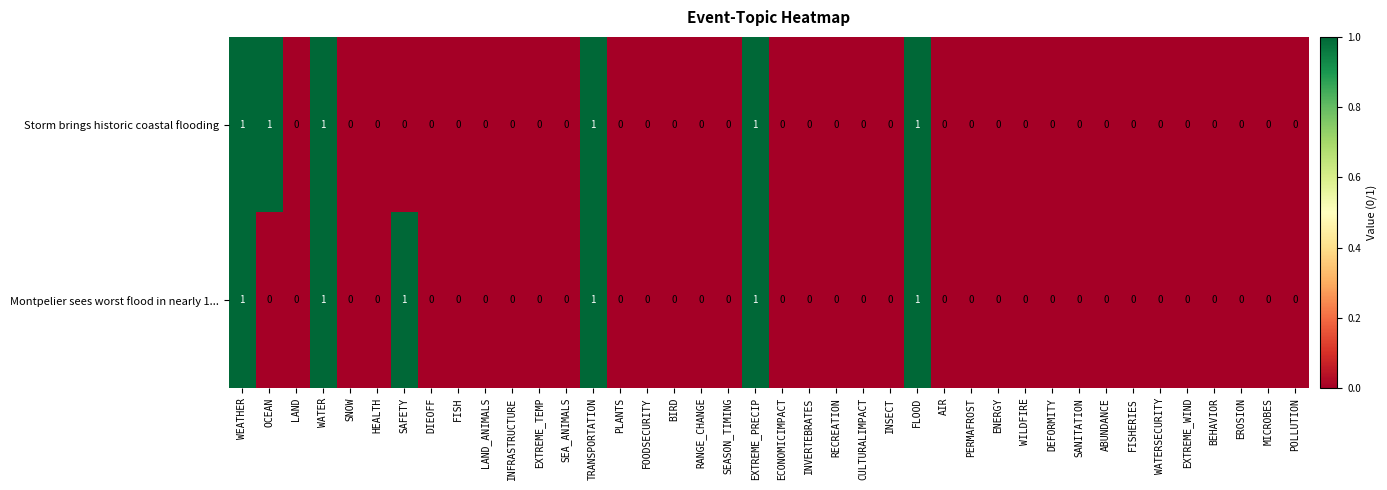

What is the sum of all Montpelier sees worst flood in nearly 1... values?

6